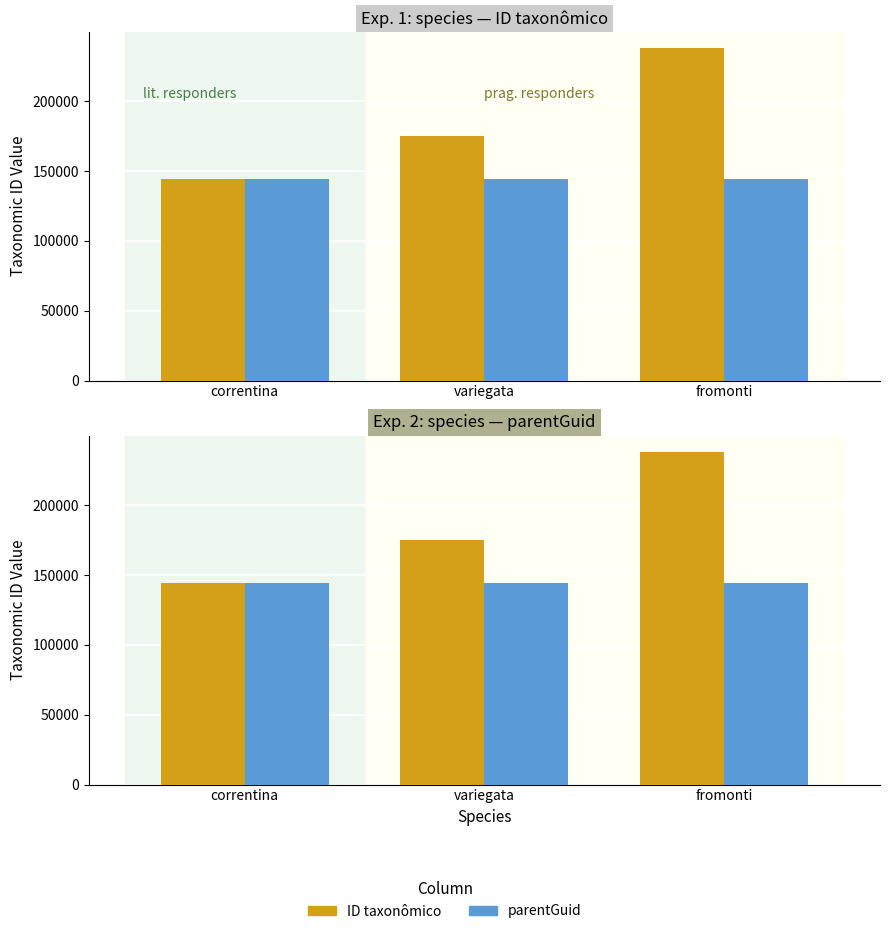

What is the value of the parentGuid bar at the 3rd from the left?

143953